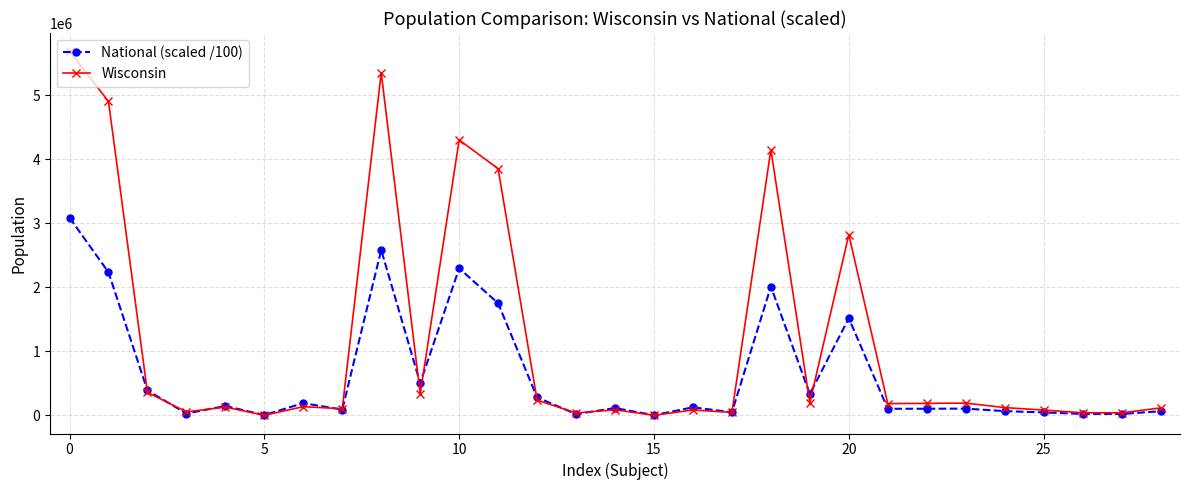

What is the maximum value for Wisconsin?

5686986.0